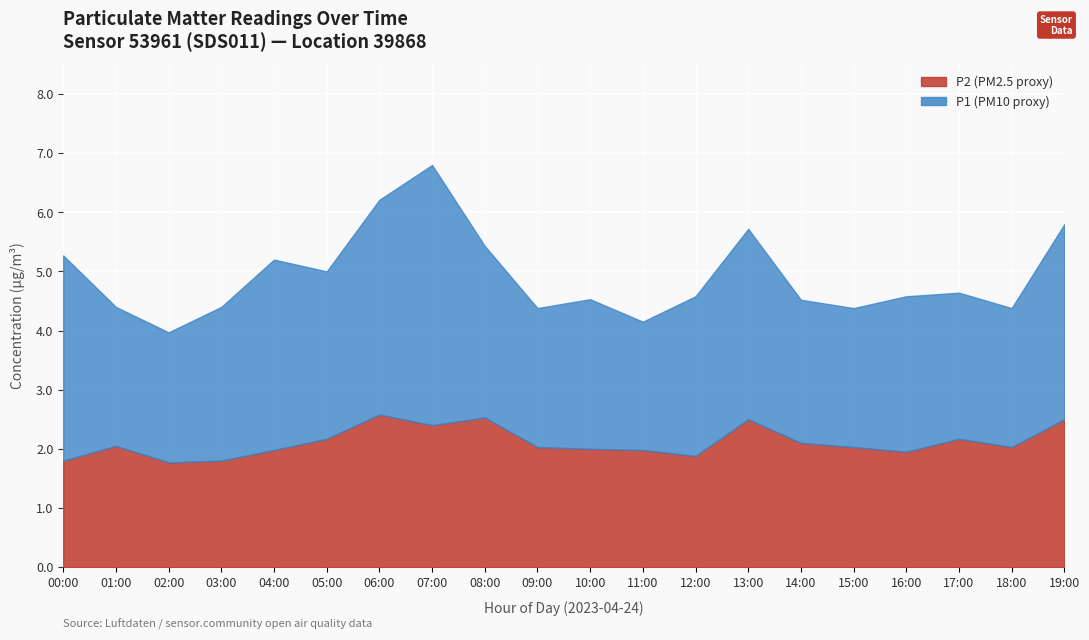

Is the value of P1 at 01:00 greater than the value of P2 at 15:00?

Yes